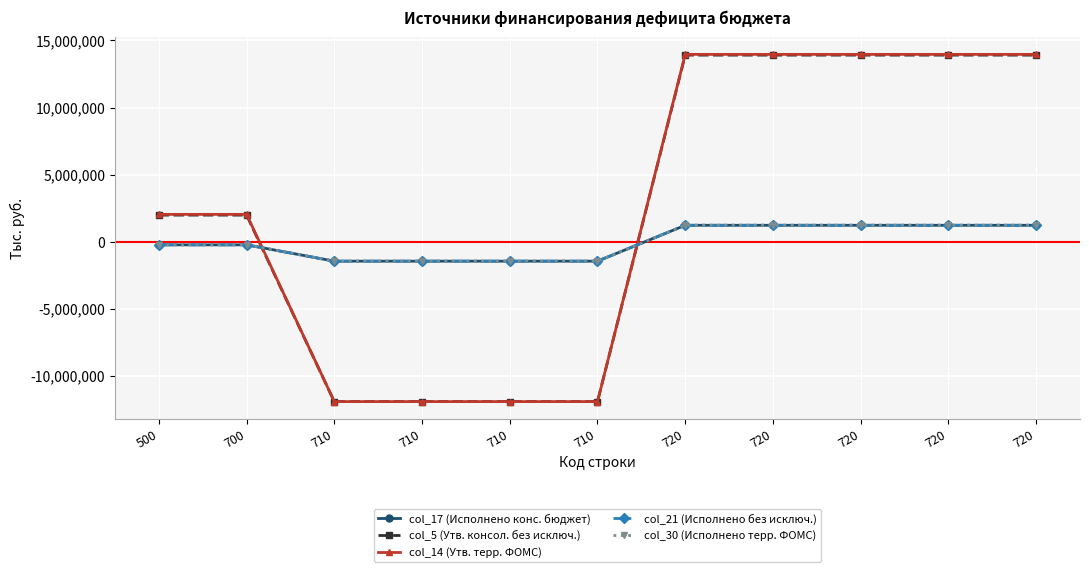

Is this an area chart (filled region under the line)?

No